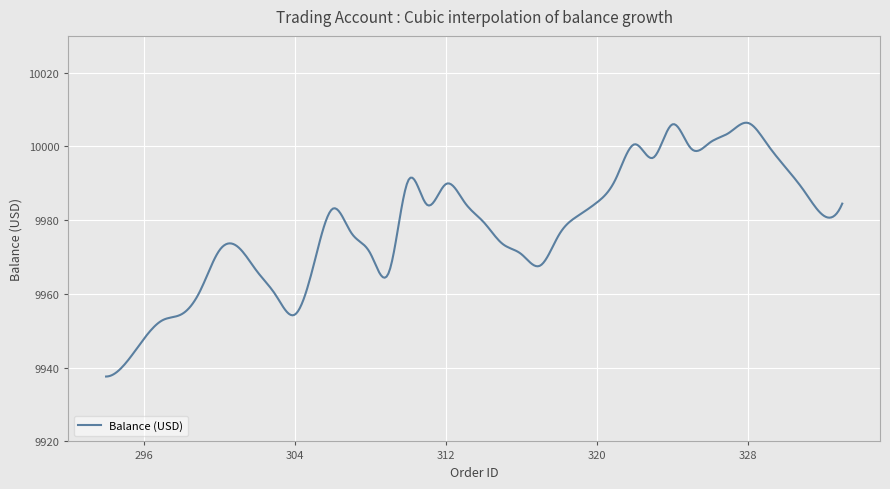

What is the difference between the maximum and minimum values?

68.9